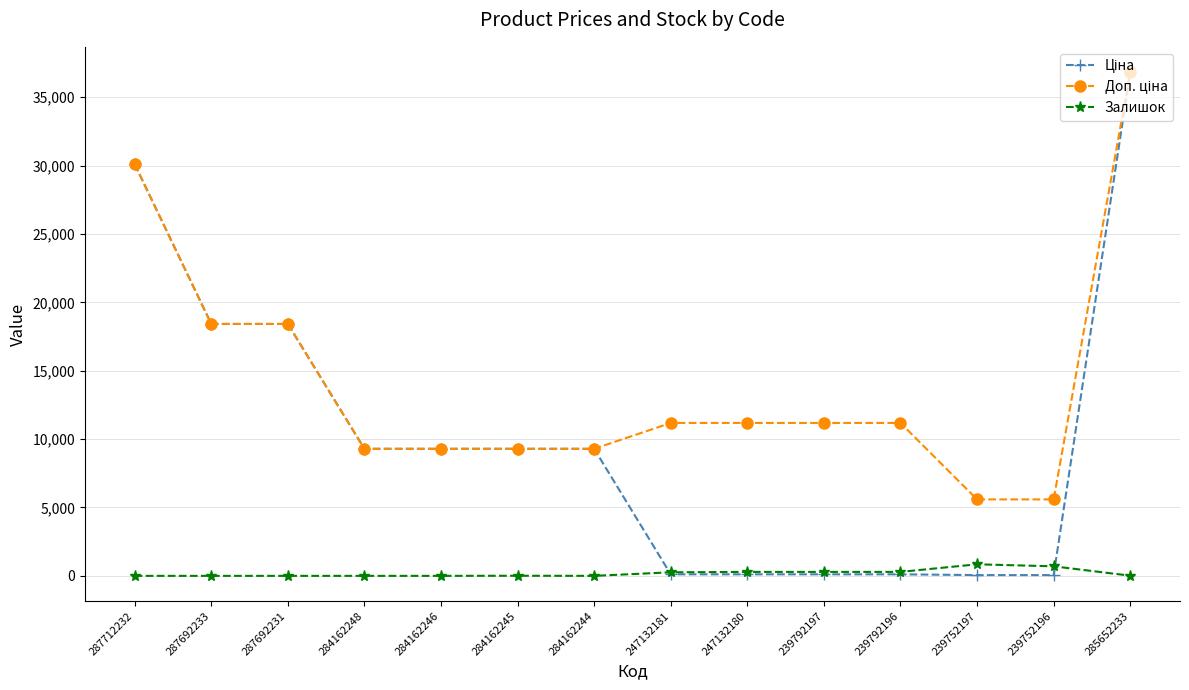

At which category is the sum across all series the highest?

285652233